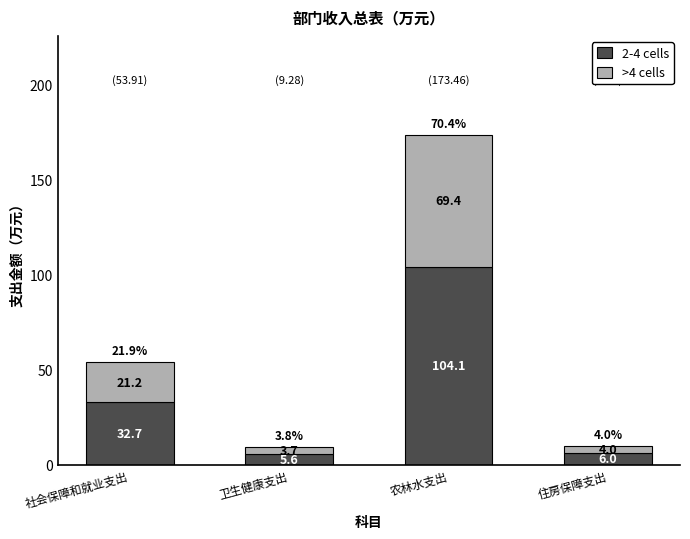

List the labels in order of 2-4 cells value, smallest first.

卫生健康支出, 住房保障支出, 社会保障和就业支出, 农林水支出